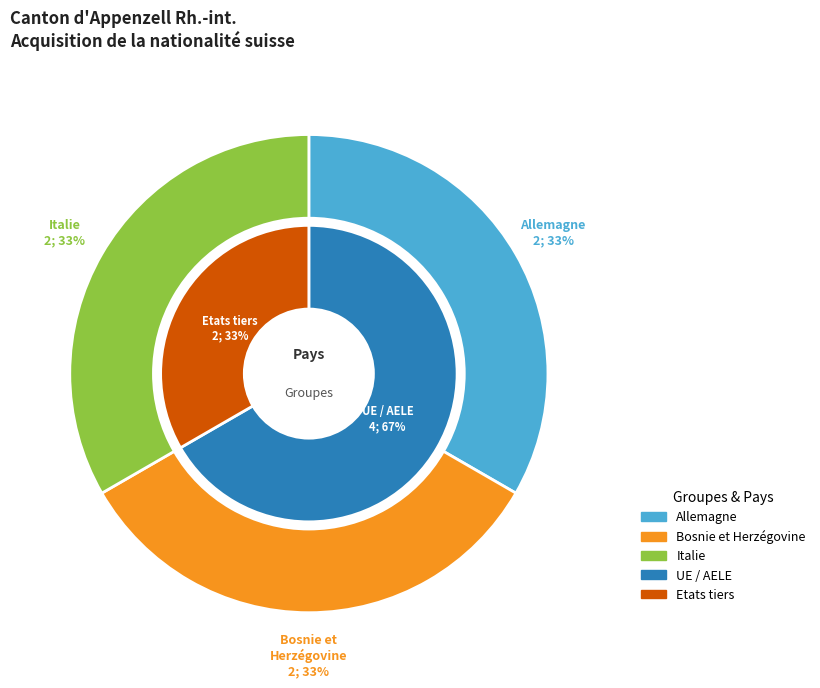

Count the number of slices in the pie.

5